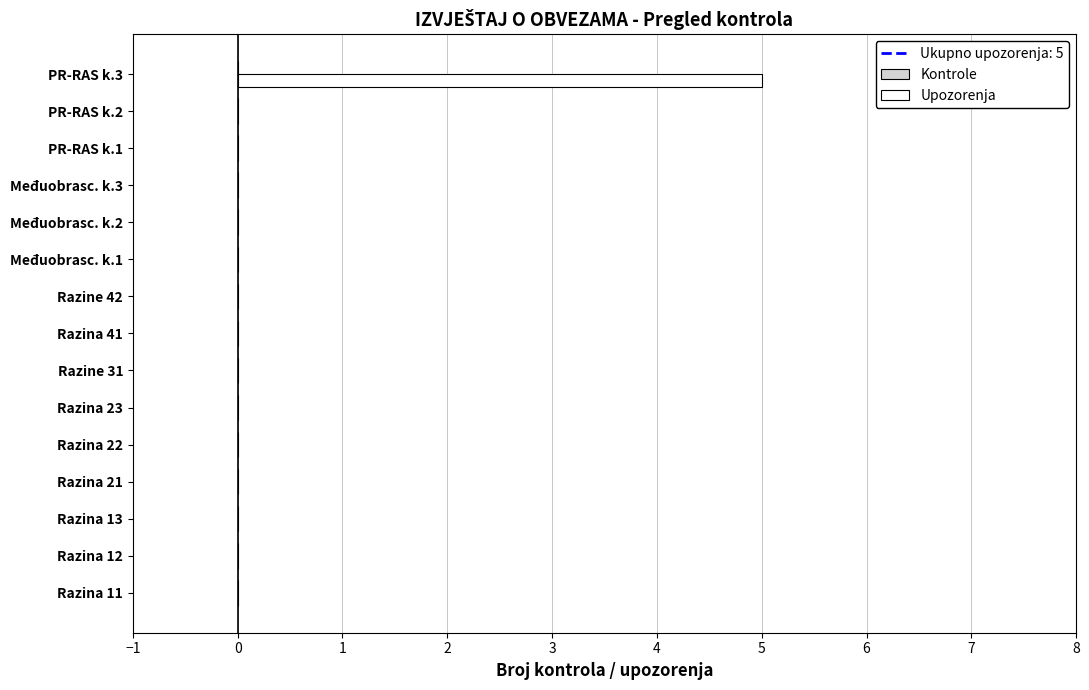

Which category has the highest value across all series?

PR-RAS k.3